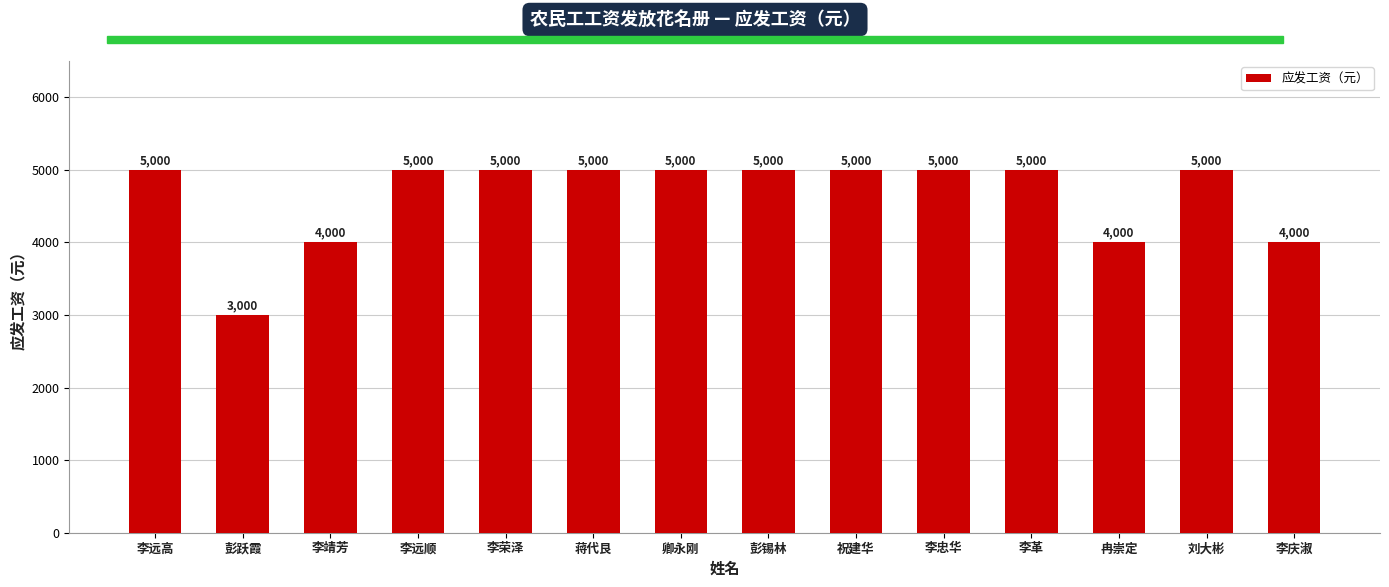

Reading right to left, transcribe all the data shown in this chart.

李庆淑=4000	刘大彬=5000	冉崇定=4000	李革=5000	李忠华=5000	祝建华=5000	彭锡林=5000	卿永刚=5000	蒋代艮=5000	李荣泽=5000	李远顺=5000	李靖芳=4000	彭跃霞=3000	李远高=5000